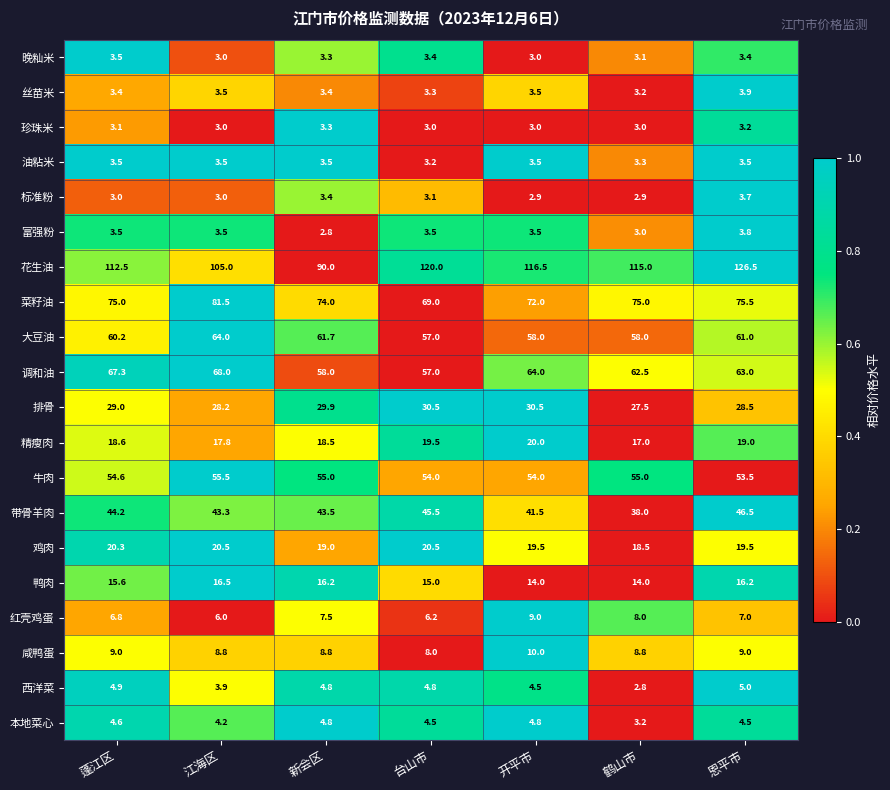

What is the difference between the highest and lowest values at 江海区?

102.0